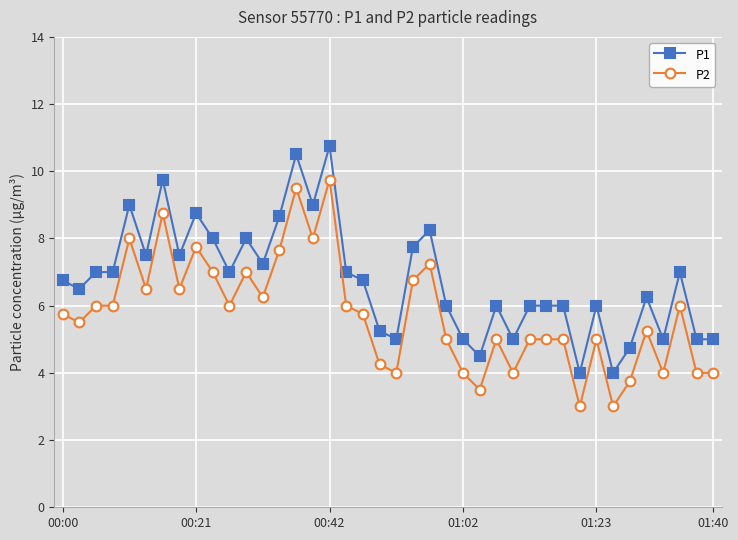

What is the maximum value for P2?

9.8